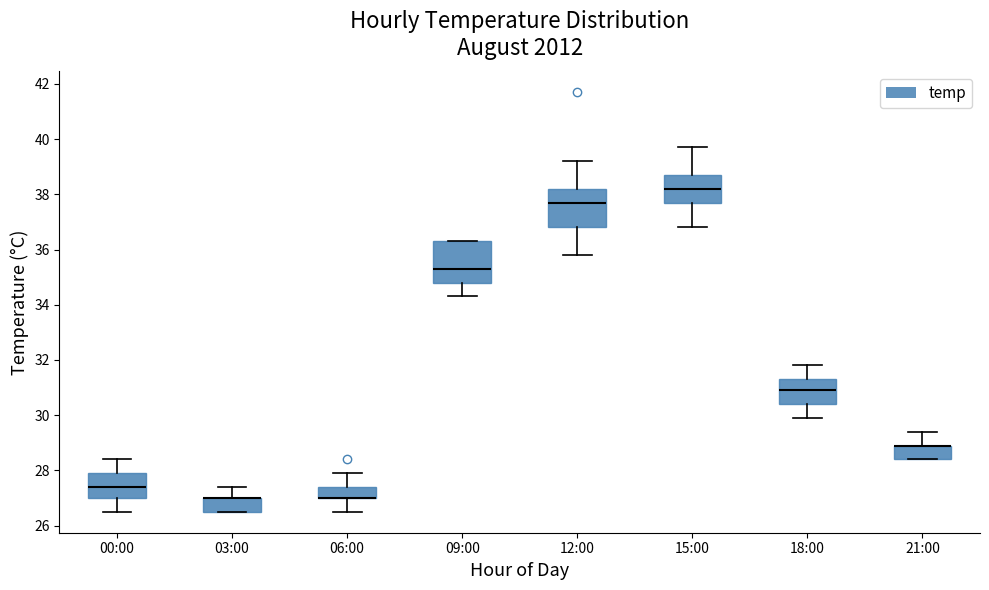

Reading left to right, read every box against the y-axis: the position of its median line, the range the box covers, and the ends of its whiskers. The values are not printed on the chart, so give them approximately, as read against the axis.

00:00: median 27.4, box 27.0 to 28.0, whiskers 26.6 to 28.4
03:00: median 27.0 (drawn on the box's upper edge), box 26.6 to 27.0, whiskers 26.6 to 27.4
06:00: median 27.0 (drawn on the box's lower edge), box 27.0 to 27.4, whiskers 26.6 to 28.0
09:00: median 35.4, box 34.8 to 36.4, whiskers 34.4 to 36.4
12:00: median 37.8, box 36.8 to 38.2, whiskers 35.8 to 39.2
15:00: median 38.2, box 37.8 to 38.8, whiskers 36.8 to 39.8
18:00: median 31.0, box 30.4 to 31.4, whiskers 30.0 to 31.8
21:00: median 29.0 (drawn on the box's upper edge), box 28.4 to 29.0, whiskers 28.4 to 29.4